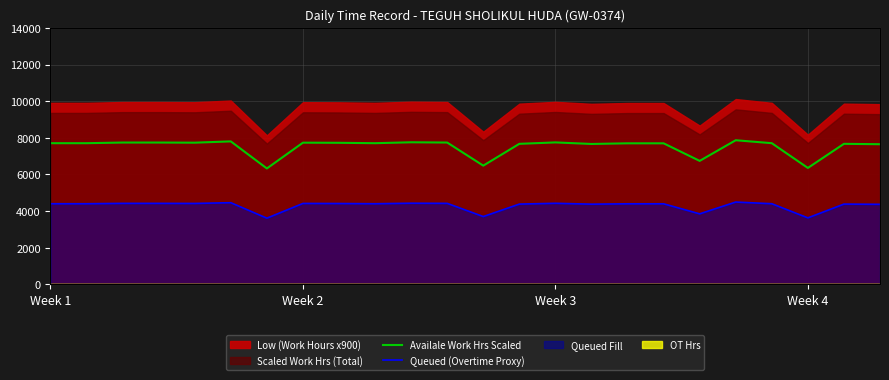

Which has a higher value, Week 2 or 7?

7